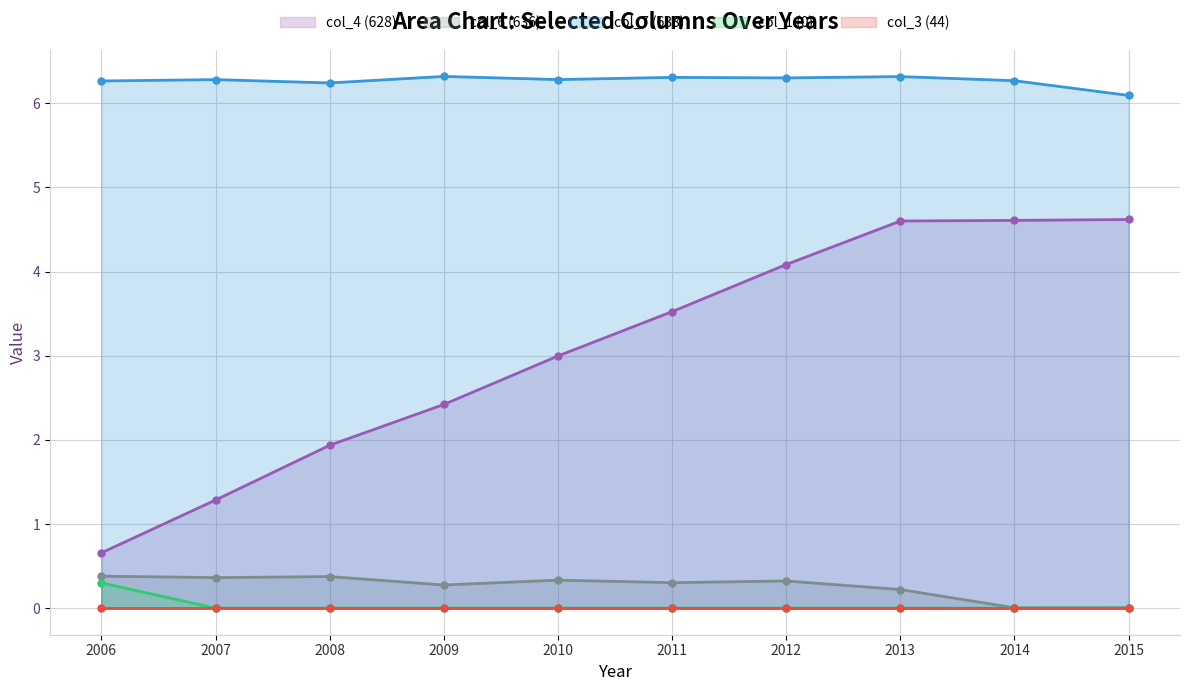

What is the spread (max minus min) of values at 2012?

6.3